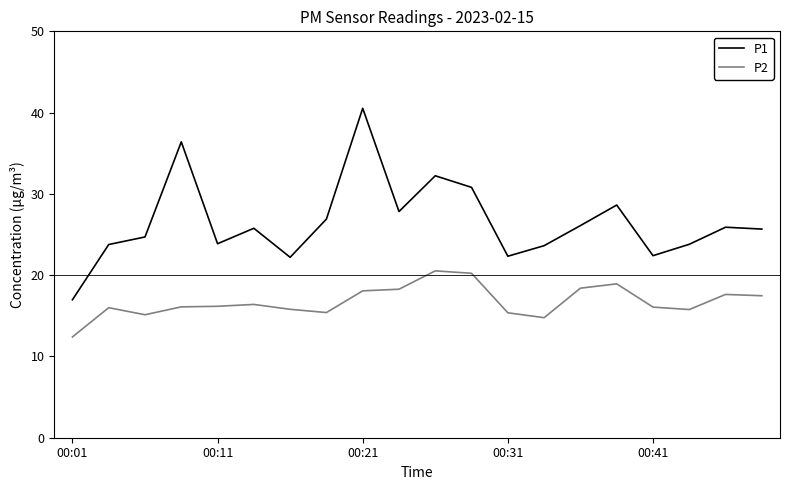

Which series has the largest range (max minus min)?

P1